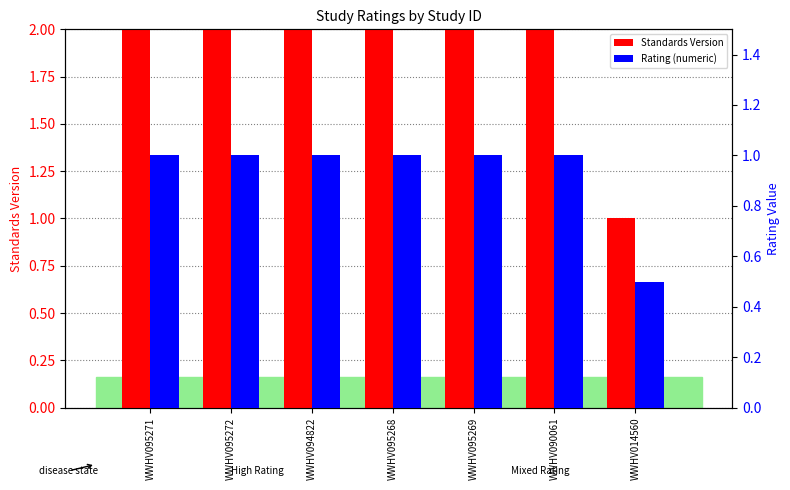

Reading left to right, transcribe all the data shown in this chart.

Standards Version: WWHV095271=2.0	WWHV095272=2.0	WWHV094822=2.0	WWHV095268=2.0	WWHV095269=2.0	WWHV090061=2.0	WWHV014560=1.0
Rating (numeric): WWHV095271=1.0	WWHV095272=1.0	WWHV094822=1.0	WWHV095268=1.0	WWHV095269=1.0	WWHV090061=1.0	WWHV014560=0.5